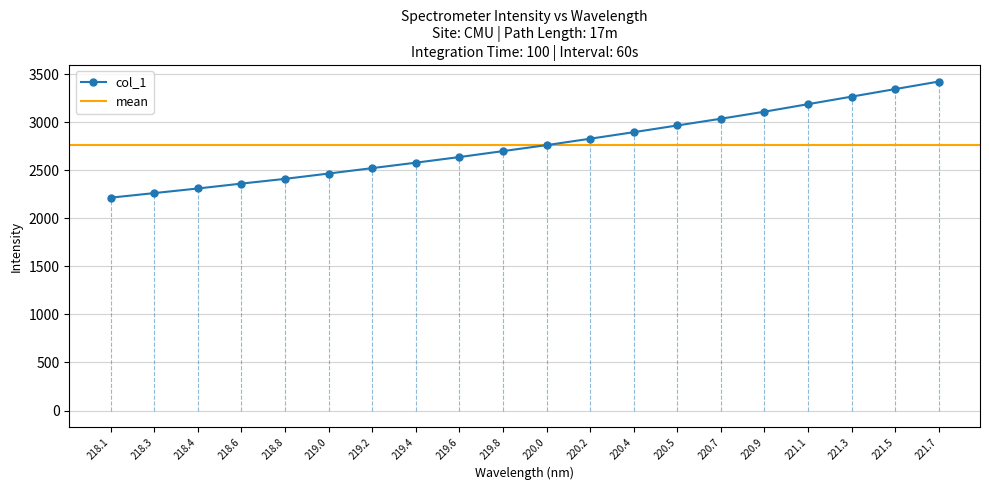

The value of col_1 at 220.7 is 611.2. True or false?

False